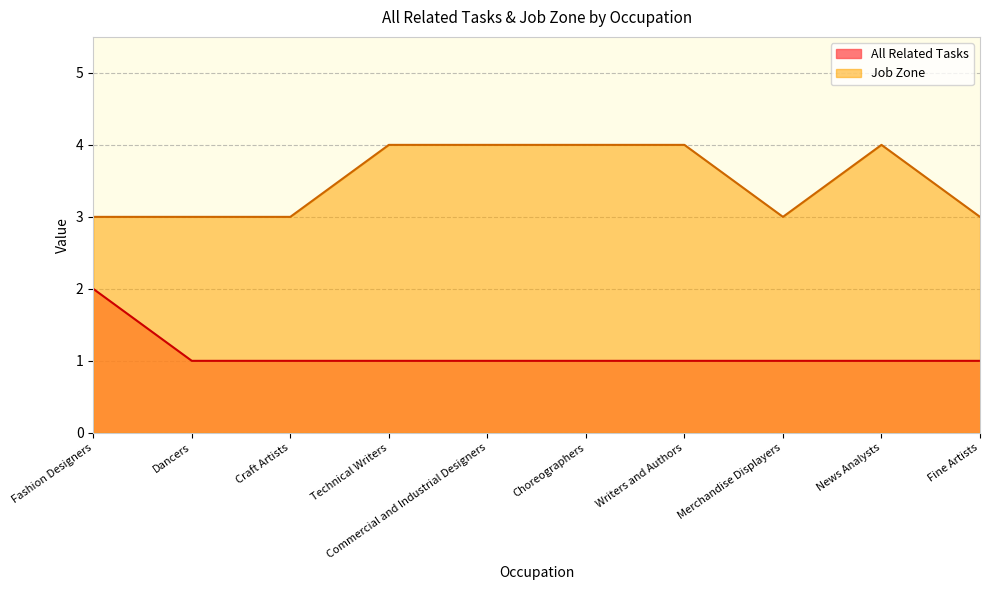

True or false: All Related Tasks has more than 1 interior local peaks.

False